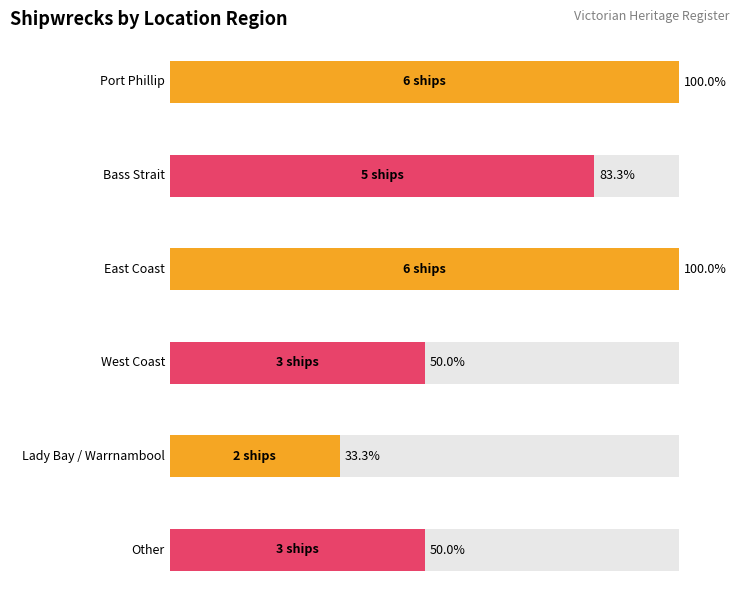

True or false: the data shows 3 at Lady Bay / Warrnambool.

False